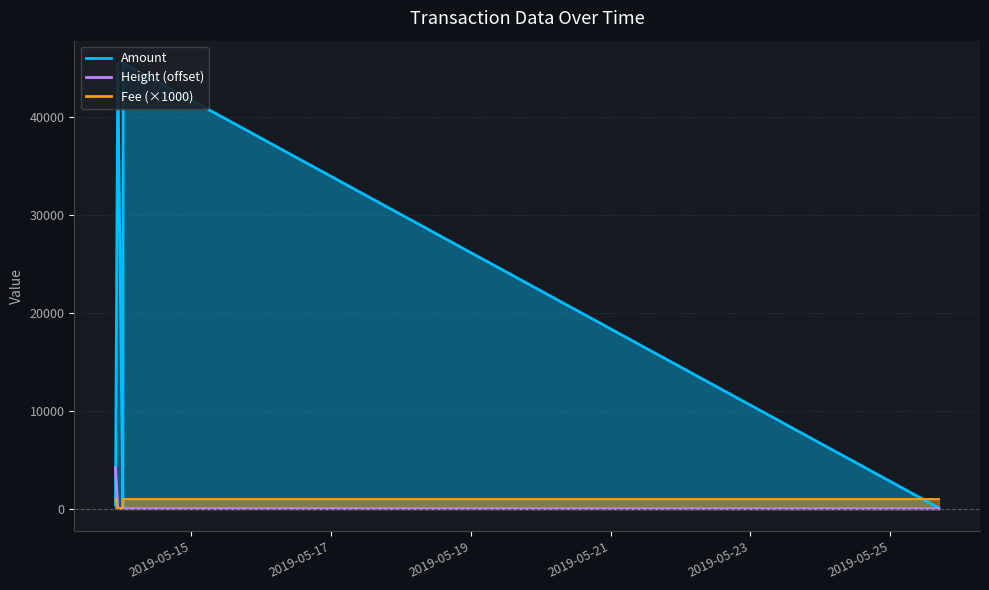

Rank the series by their maximum value, from highest to lowest.

Amount, Height, Fee